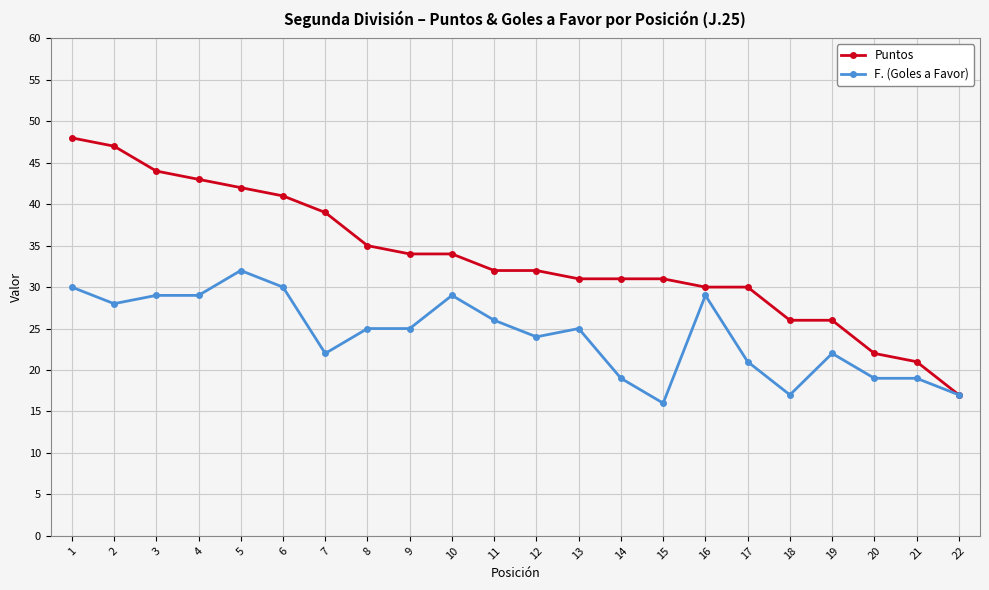

At which category is the sum across all series the highest?

1